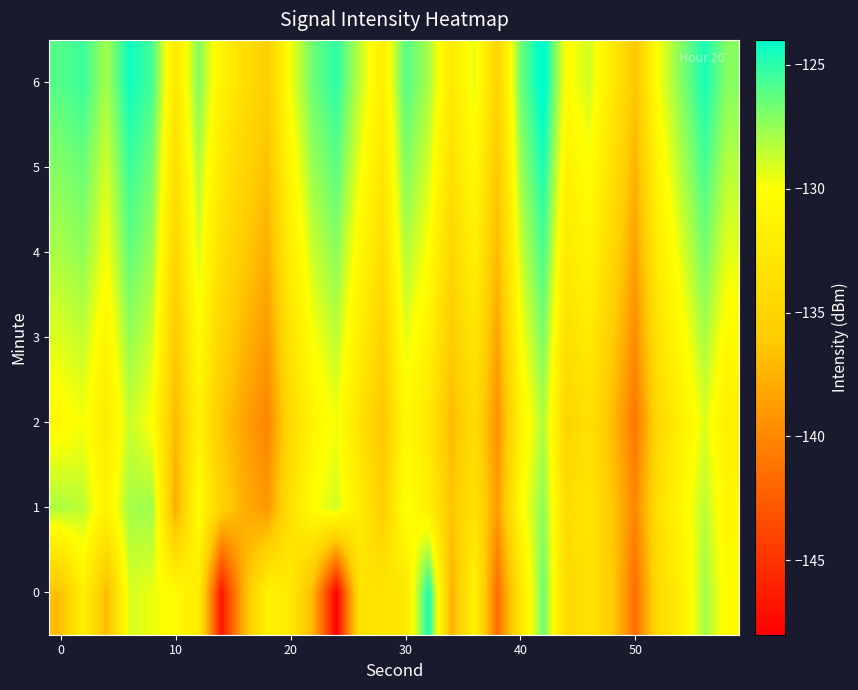

Reading left to right, list all the values displayed in this chart.

0: -136.7	-131.6	-137.2	-129.1	-129.6	-130.4	-132.1	-146.7	-137.2	-131.3	-132.4	-137.5	-147.9	-133.3	-133.0	-132.7	-124.5	-137.6	-131.4	-141.5	-132.9	-126.6	-134.5	-133.3	-135.9	-141.6	-134.1	-131.9	-127.9	-130.5
1: -128.1	-128.5	-131.3	-127.9	-127.7	-138.1	-130.1	-135.2	-137.8	-139.1	-133.5	-130.2	-128.9	-132.1	-135.6	-129.8	-131.7	-136.4	-133.2	-138.9	-130.5	-127.3	-134.1	-132.8	-136.2	-140.1	-133.6	-130.9	-128.4	-131.0
2: -130.5	-129.8	-132.3	-128.7	-130.1	-137.2	-131.5	-136.1	-138.4	-140.2	-134.3	-131.1	-129.7	-133.2	-136.4	-130.6	-132.5	-137.1	-134.0	-139.6	-131.3	-128.1	-134.9	-133.5	-137.0	-141.0	-134.4	-131.7	-129.2	-131.8
3: -129.2	-128.6	-131.1	-127.5	-128.9	-136.1	-130.3	-134.9	-137.2	-139.0	-133.1	-129.9	-128.5	-131.9	-135.2	-129.4	-131.3	-135.9	-132.8	-138.4	-130.1	-126.9	-133.7	-132.3	-135.8	-139.8	-133.2	-130.5	-128.0	-130.6
4: -128.0	-127.4	-129.9	-126.3	-127.7	-134.9	-129.1	-133.7	-136.0	-137.8	-131.9	-128.7	-127.3	-130.7	-134.0	-128.2	-130.1	-134.7	-131.6	-137.2	-128.9	-125.7	-132.5	-131.1	-134.6	-138.6	-132.0	-129.3	-126.8	-129.4
5: -127.1	-126.5	-129.0	-125.4	-126.8	-133.8	-128.2	-132.6	-134.9	-136.7	-130.8	-127.6	-126.2	-129.6	-132.9	-127.1	-129.0	-133.6	-130.5	-136.1	-127.8	-124.6	-131.4	-130.0	-133.5	-137.5	-130.9	-128.2	-125.7	-128.3
6: -126.0	-125.4	-127.9	-124.3	-125.7	-132.7	-127.1	-131.5	-133.8	-135.6	-129.7	-126.5	-125.1	-128.5	-131.8	-126.0	-127.9	-132.5	-129.4	-135.0	-126.7	-123.5	-130.3	-128.9	-132.4	-136.4	-129.8	-127.1	-124.6	-127.2